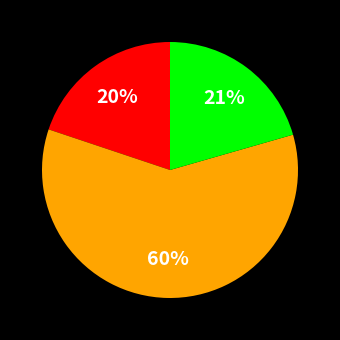

To the nearest percent, what is the difference between the largest and smallest slice percentages?

40%